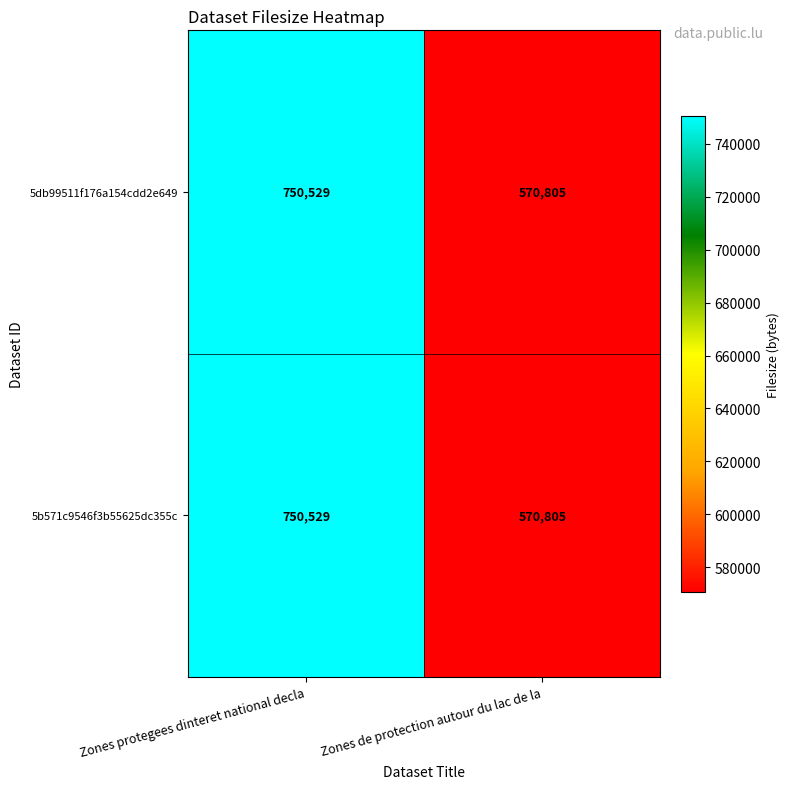

Reading left to right, extract all data points from this chart.

5db99511f176a154cdd2e649: 750529	570805
5b571c9546f3b55625dc355c: 750529	570805